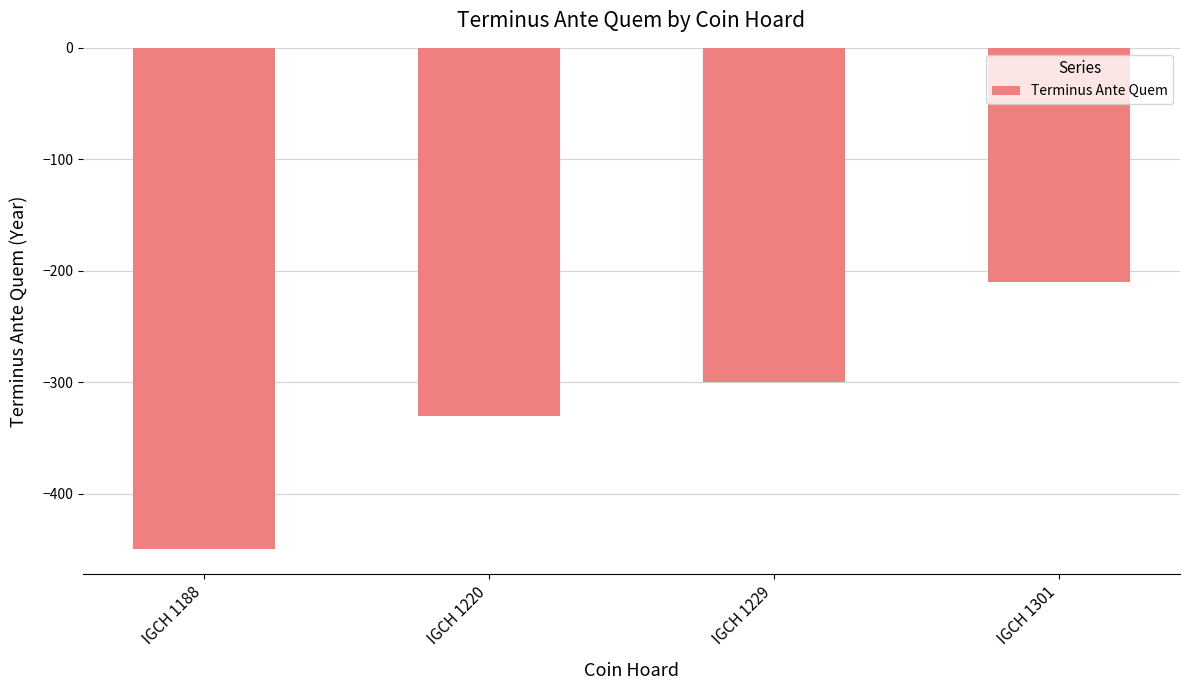

How many series are shown in this chart?

1